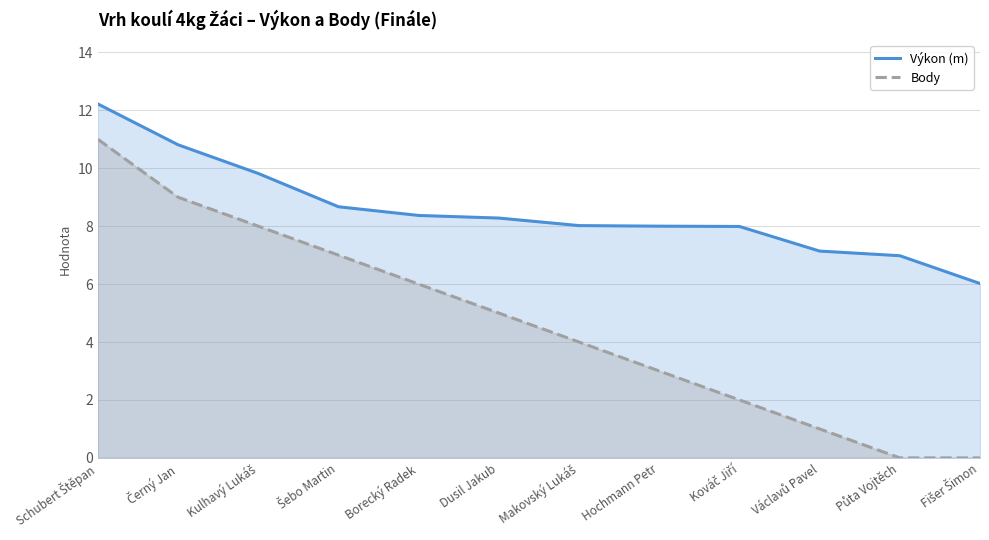

True or false: Body and Výkon (m) cross at least once.

False